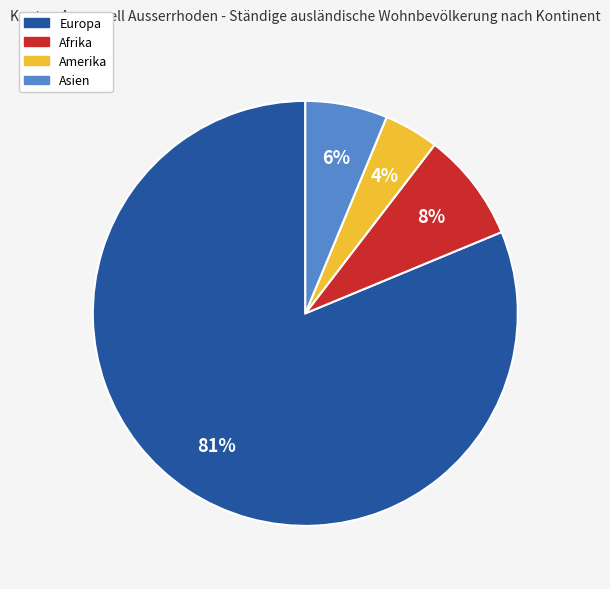

Is there a majority slice in this chart?

Yes